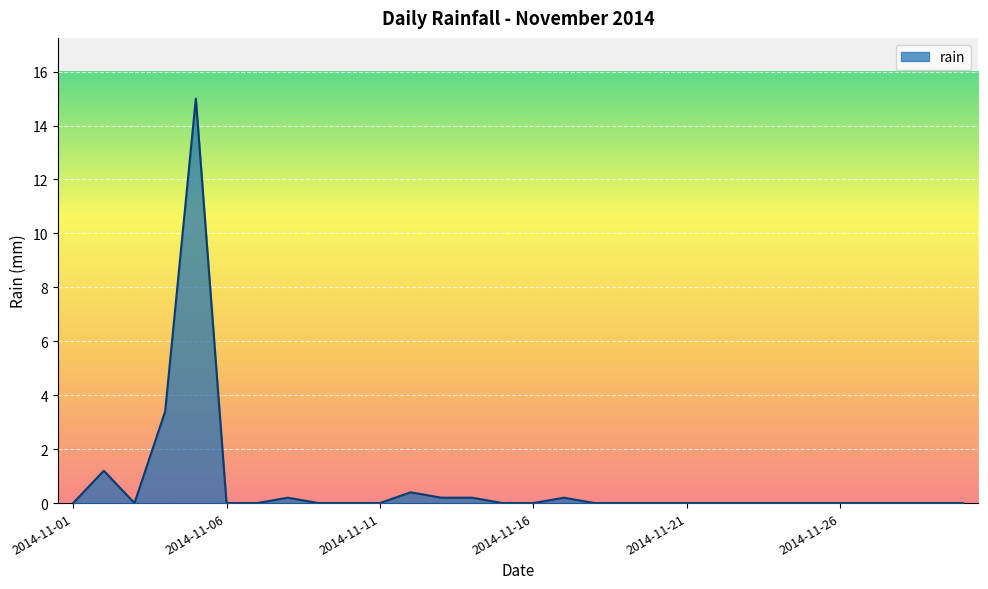

Reading right to left, list all the values displayed in this chart.

0.0	0.0	0.0	0.0	0.0	0.0	0.0	0.0	0.0	0.0	0.0	0.0	0.0	0.2	0.0	0.0	0.2	0.2	0.4	0.0	0.0	0.0	0.2	0.0	0.0	15.0	3.4	0.0	1.2	0.0